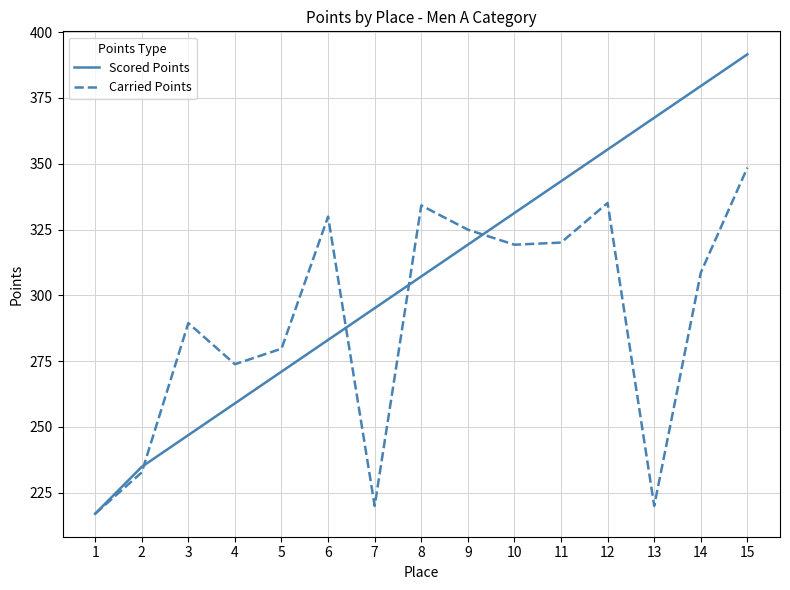

At which label does Scored Points reach its peak?

15